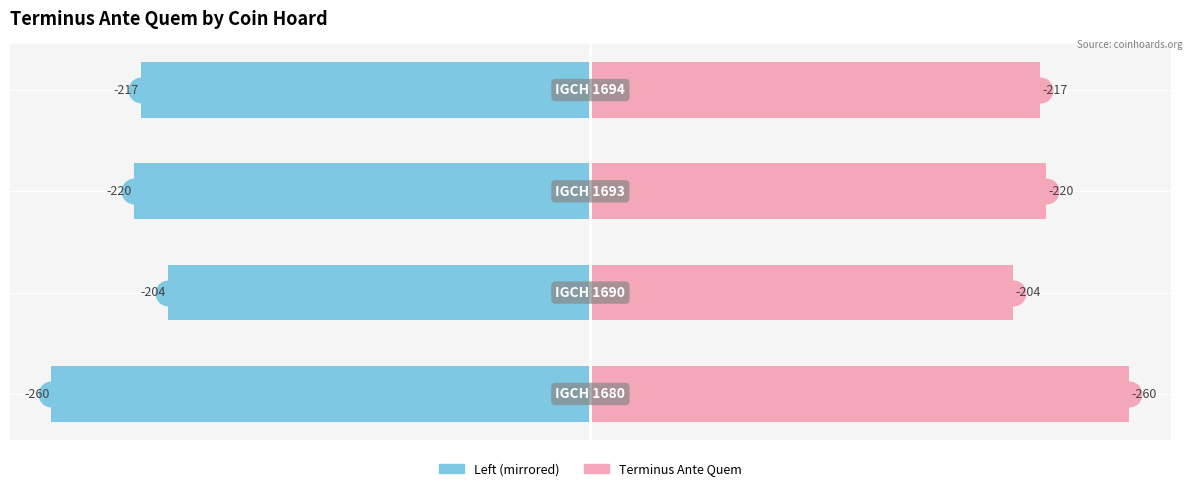

Which series has the largest Y range (max minus min)?

Terminus Ante Quem (abs)